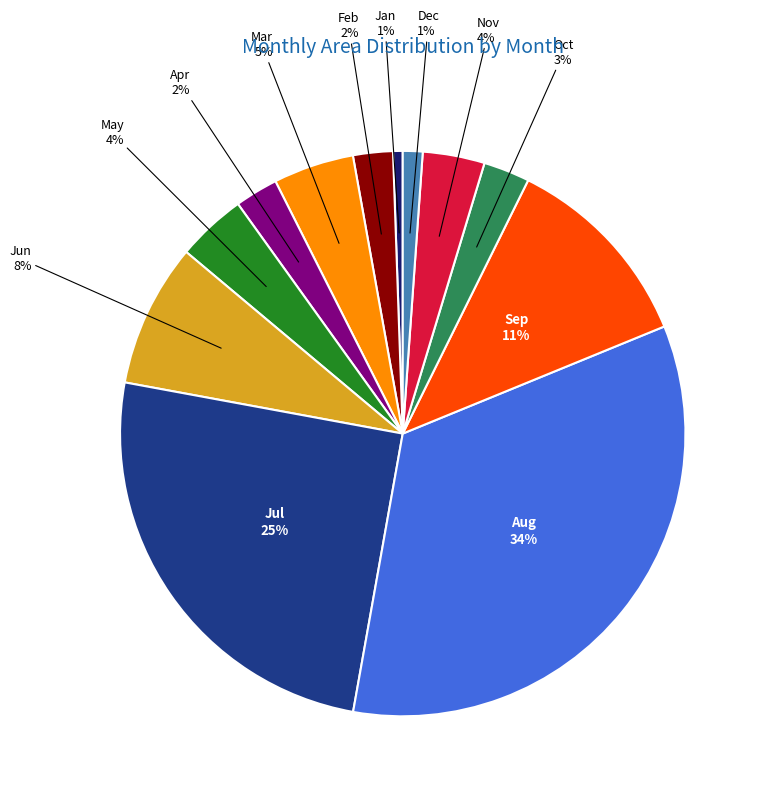

Is there a majority slice in this chart?

No